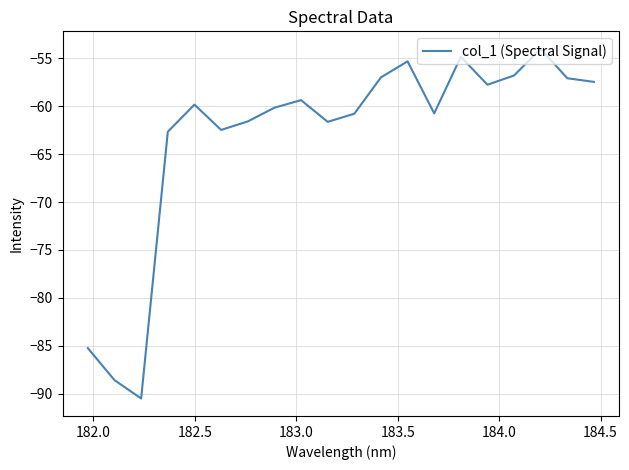

What is the difference between the maximum and minimum values?

36.5